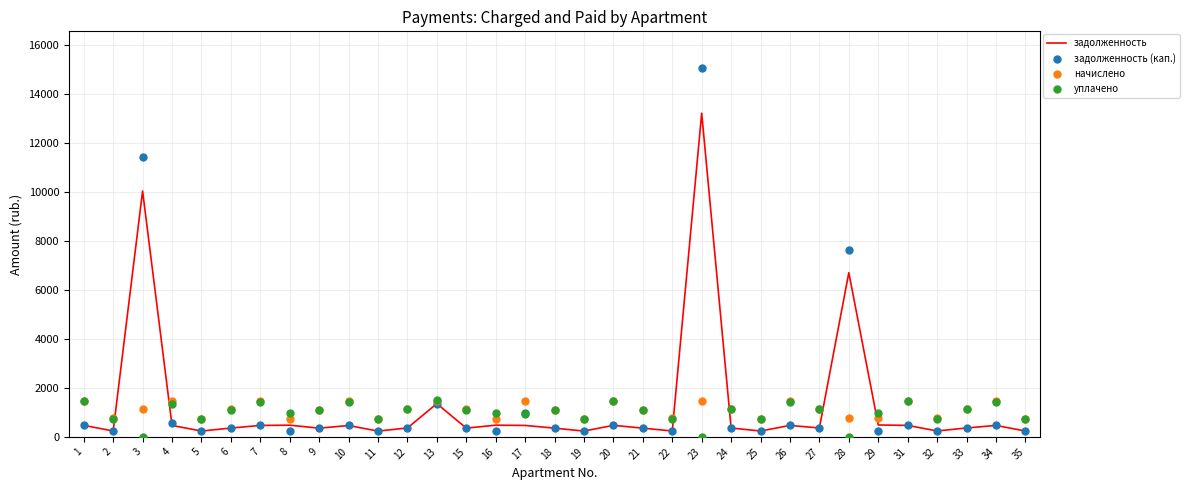

What is the total value across all series at 1?

3887.4